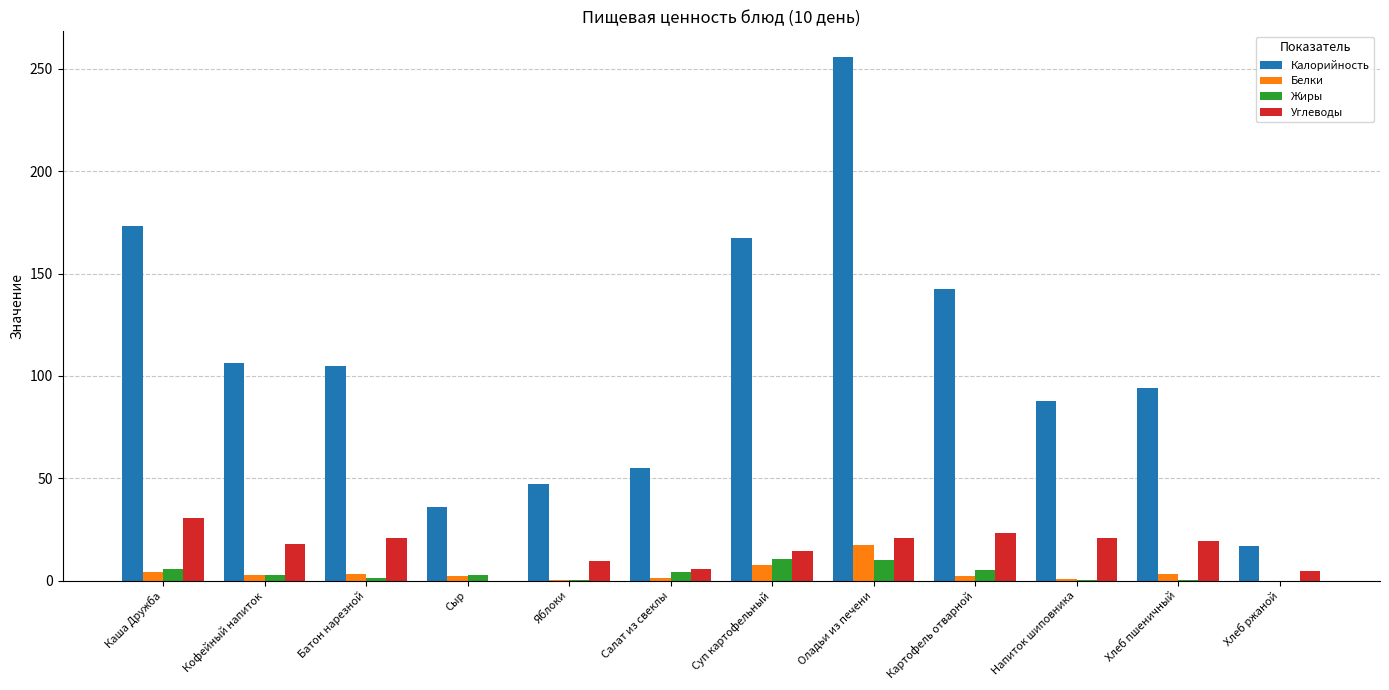

Between Суп картофельный and Хлеб ржаной, which series saw the biggest shift?

Калорийность